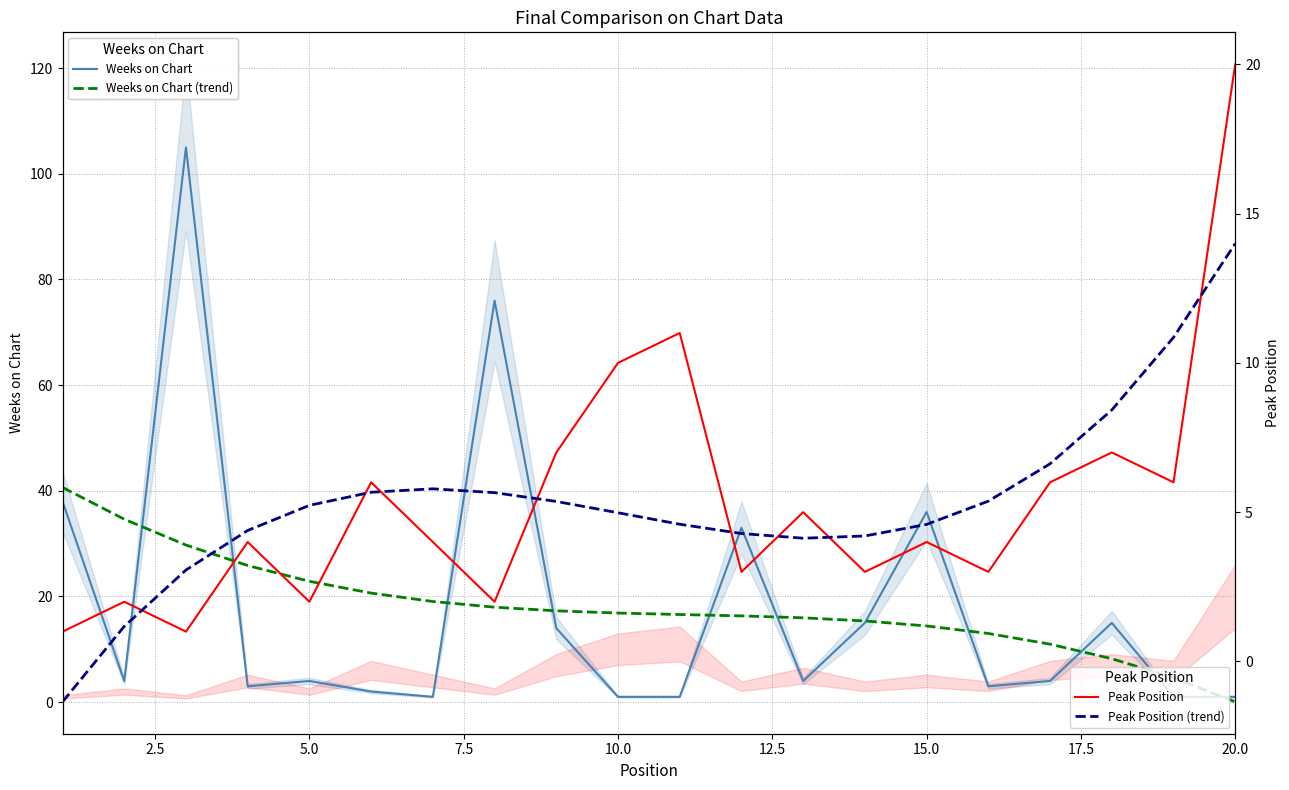

What is the average value of the Peak Position (trend) series?

5.4